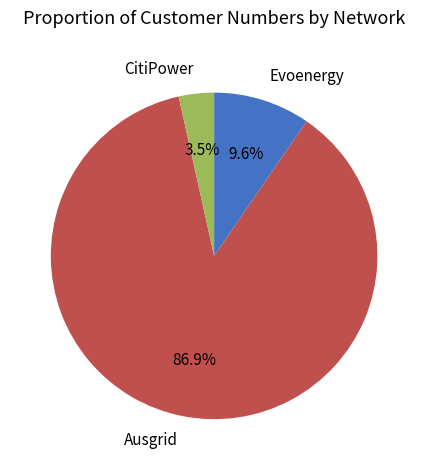

What is the total percentage of Ausgrid and Evoenergy?

96.5%